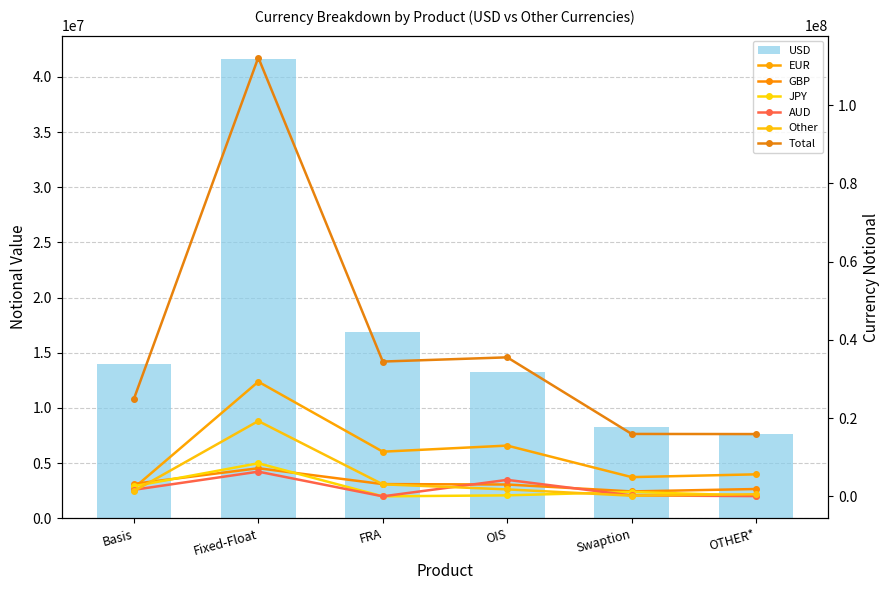

How many values in the JPY series are below 1118334?

3